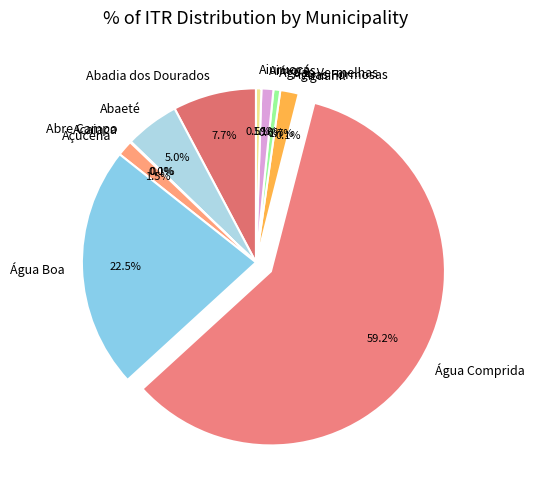

What is the ratio of the value at Águas Formosas to the value at Aimorés?

1.5